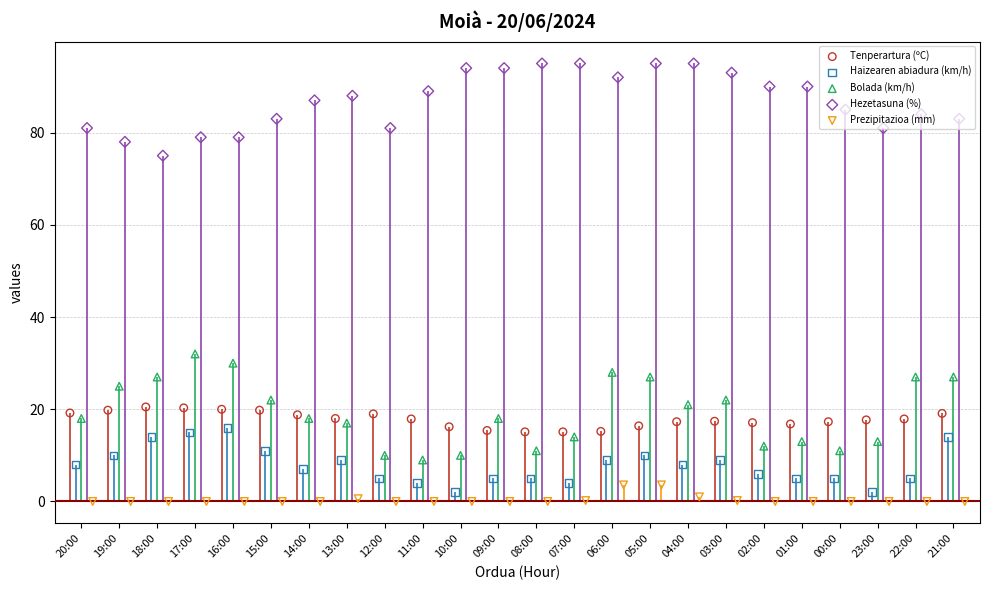

Which series has the largest Y range (max minus min)?

Bolada (km/h)